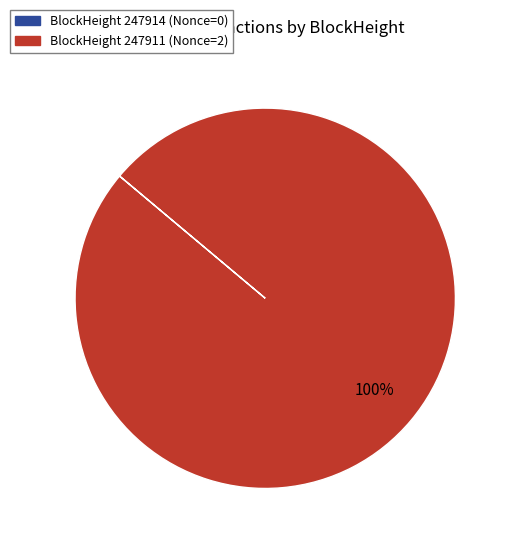

To the nearest percent, what is the difference between the largest and smallest slice percentages?

100%